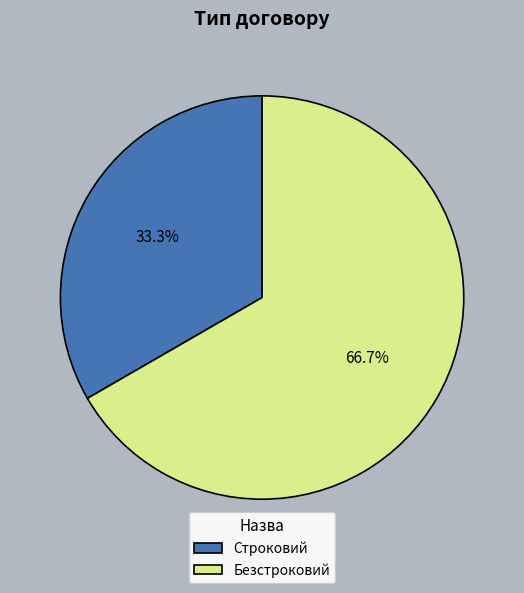

To the nearest percent, what is the difference between the Строковий and Безстроковий slice percentages?

33%